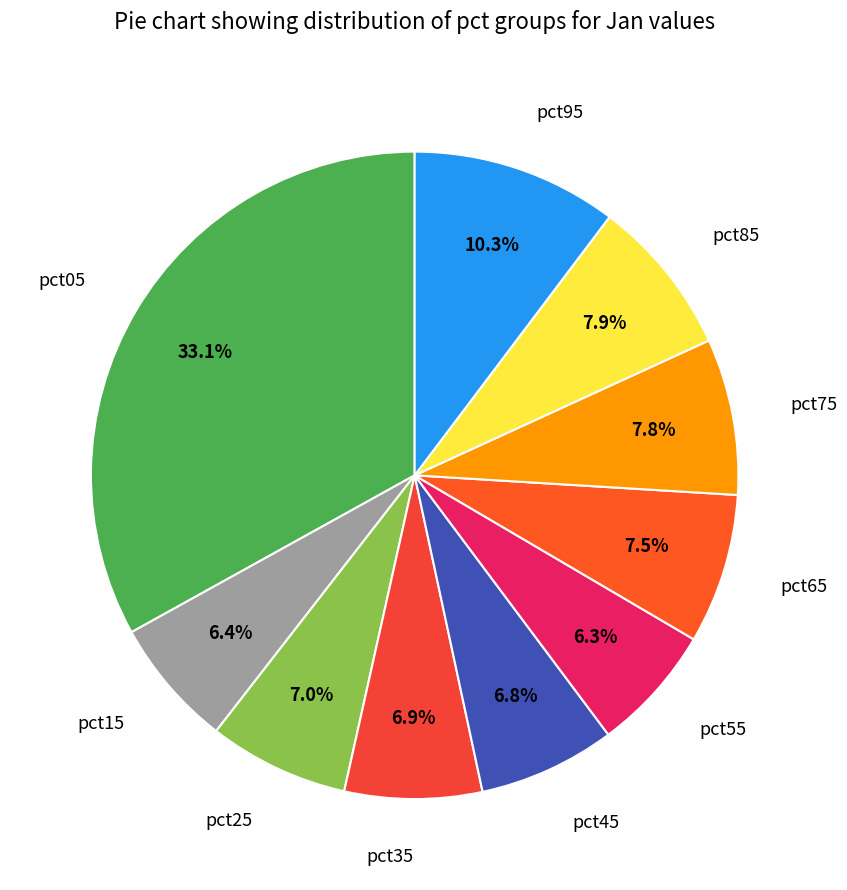

What percentage do pct15 and pct05 together represent?

39.5%